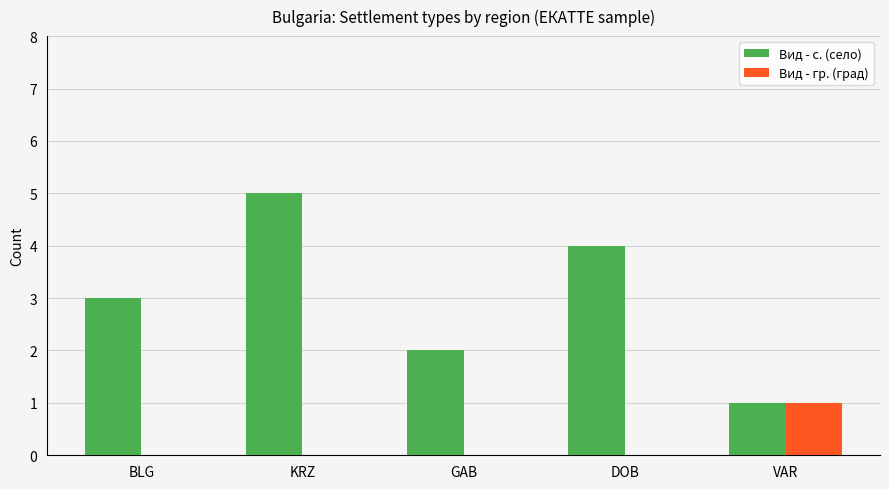

What is the total value across all series at BLG?

3